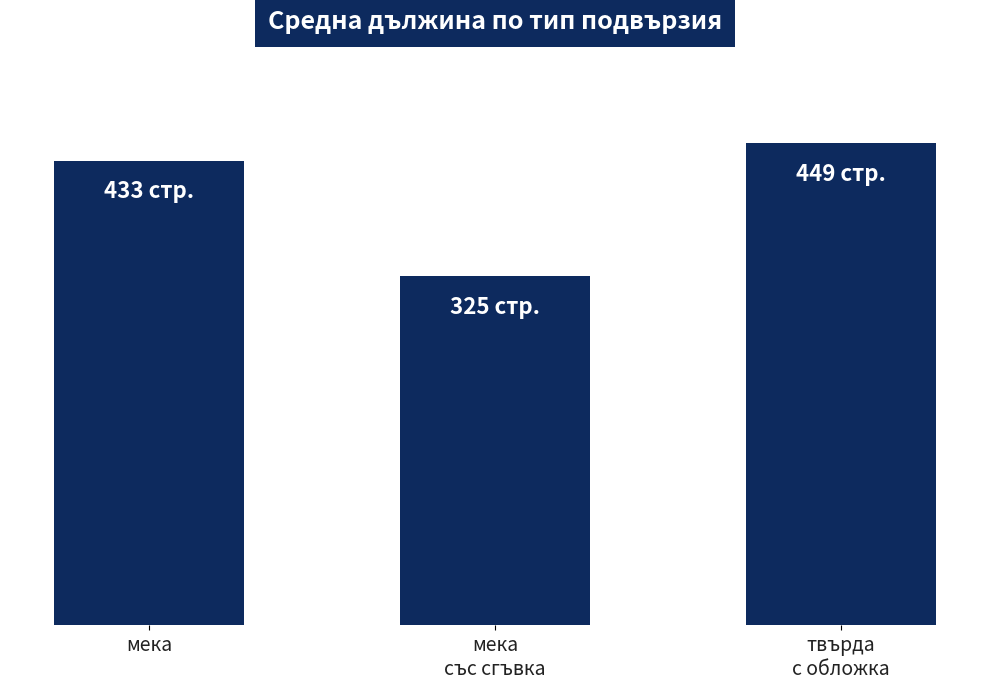

Rank the categories by value from lowest to highest.

мека
със сгъвка, мека, твърда
с обложка